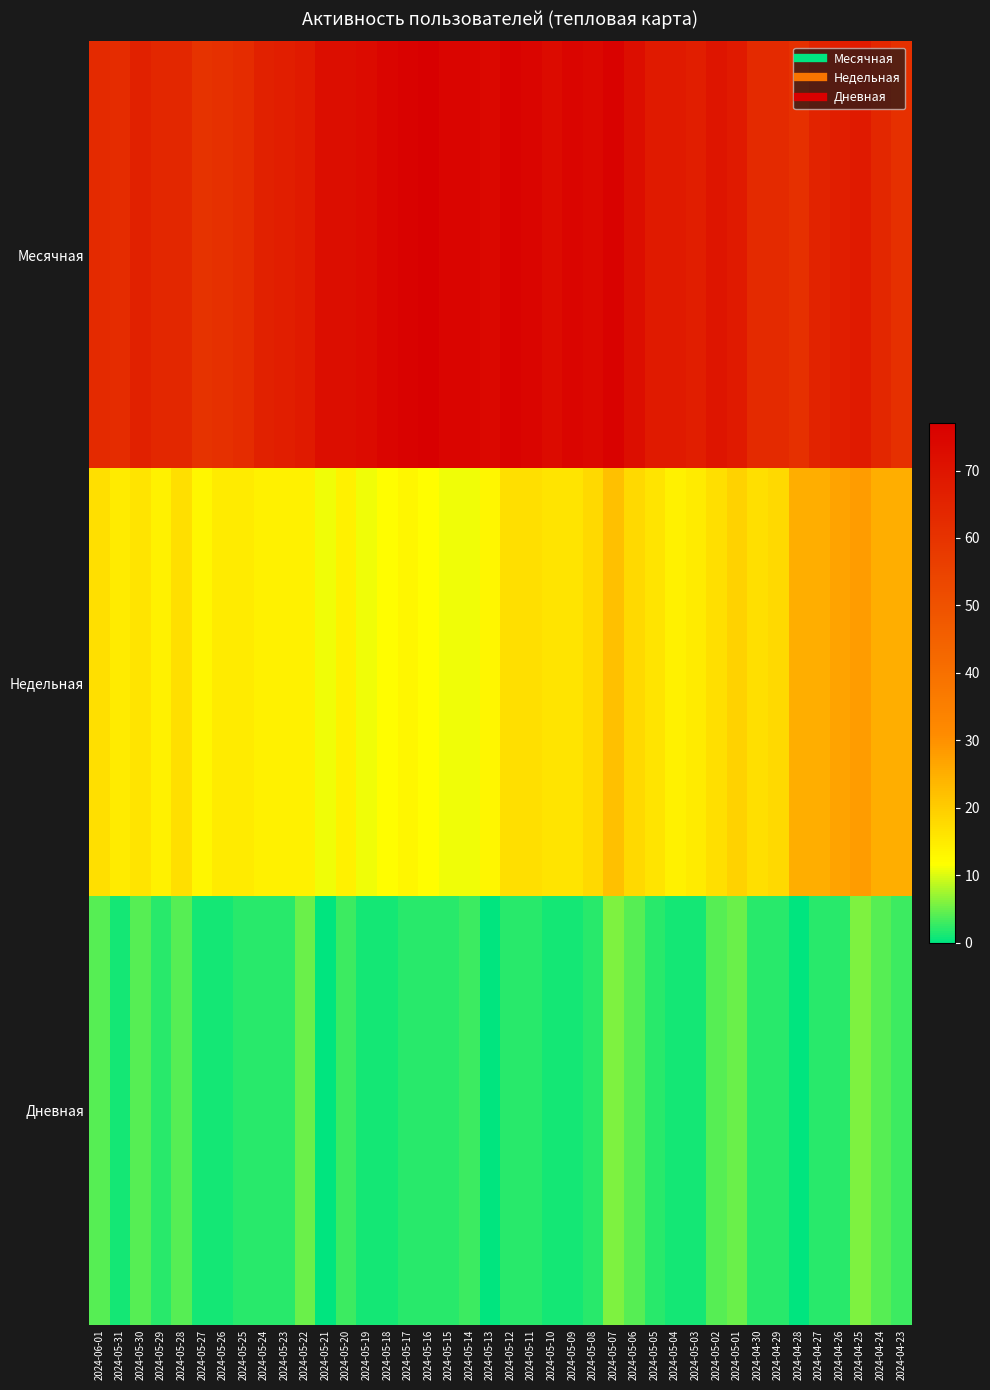

Between 2024-05-05 and 2024-05-13, which is larger?

2024-05-13